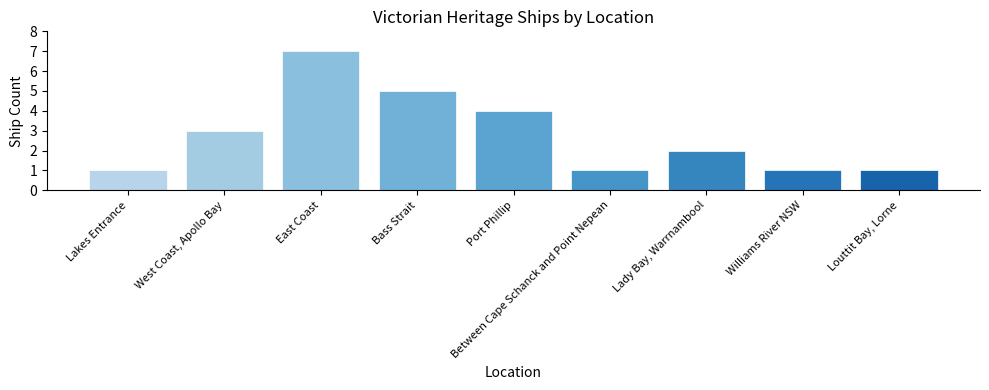

What is the maximum value shown in the chart?

7